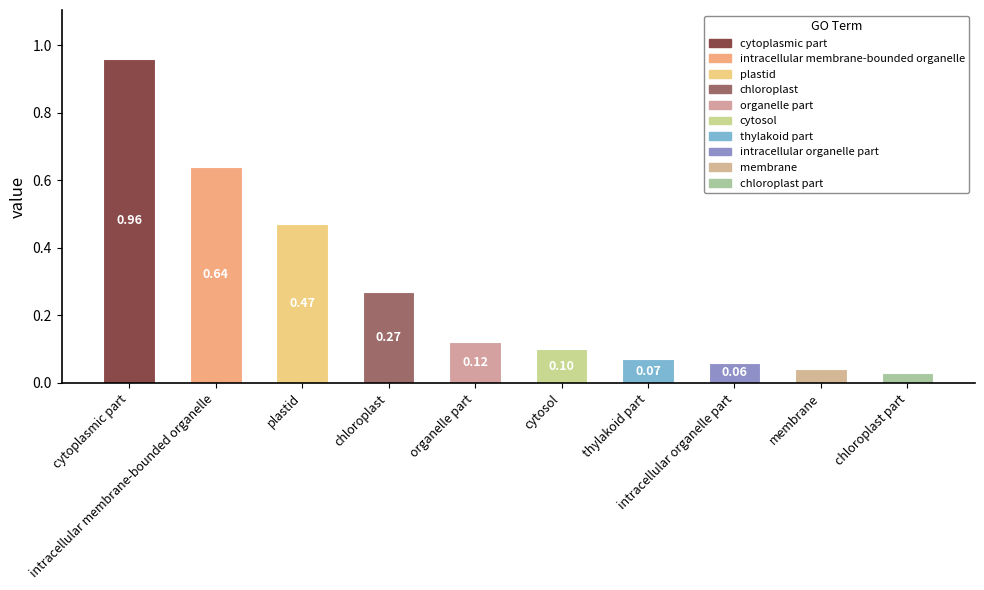

What is the sum of all values?

2.8